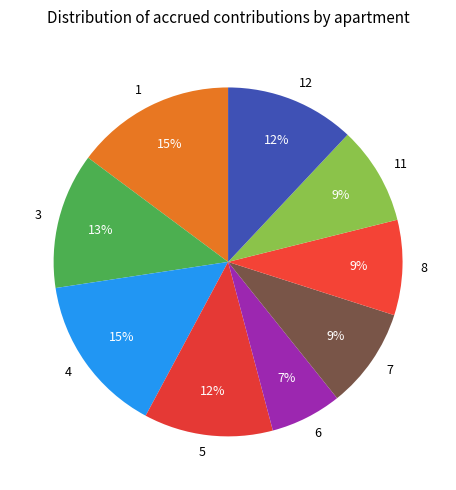

What is the ratio of the value at 4 to the value at 5?

1.2